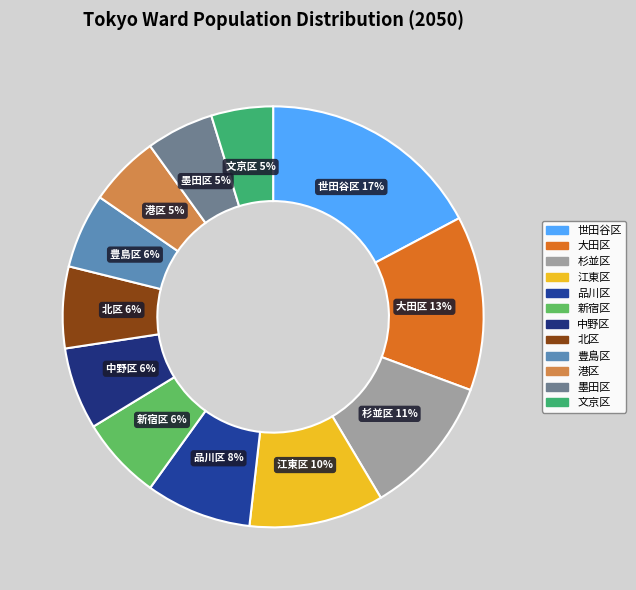

Is it true that 墨田区 is 13% of the pie?

False